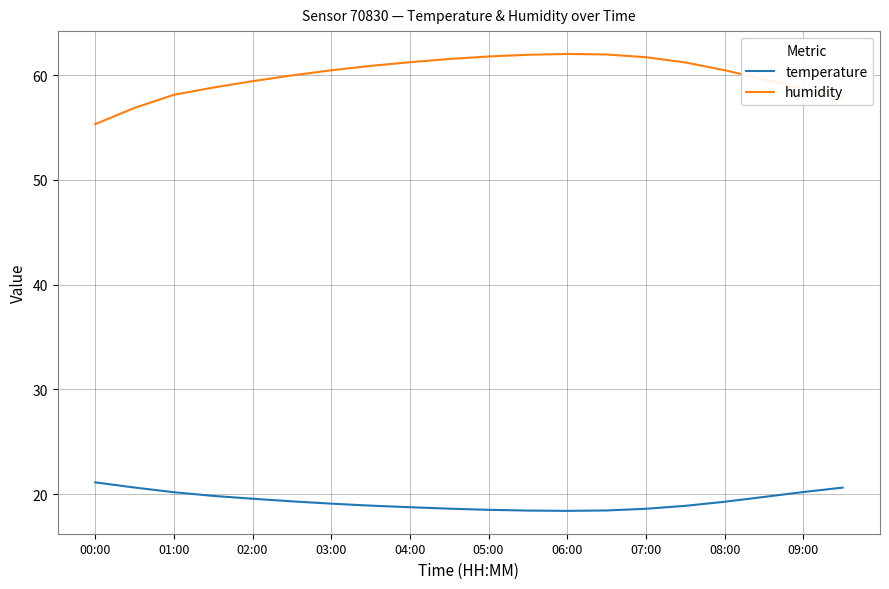

What is the minimum value for humidity?

55.3